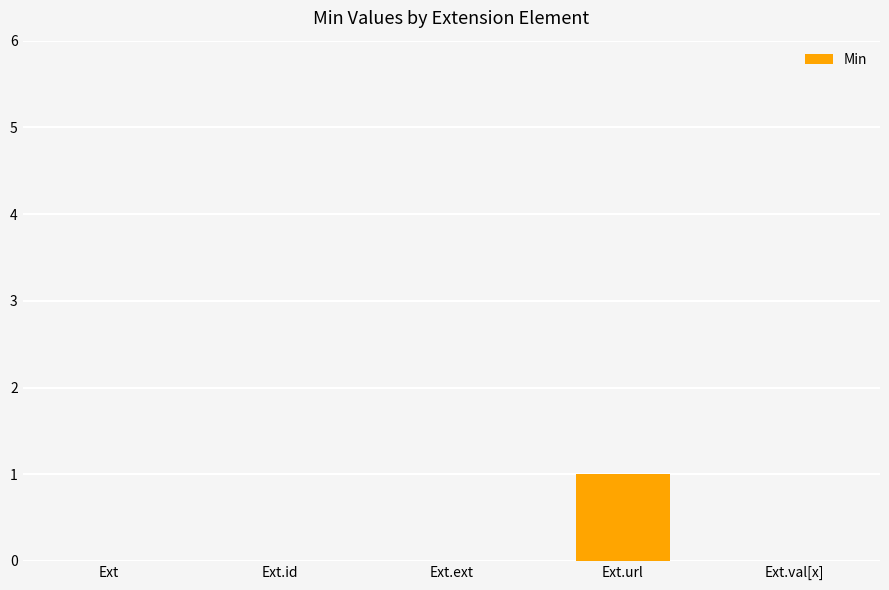

The chart shows a value of 1 at Ext. True or false?

False